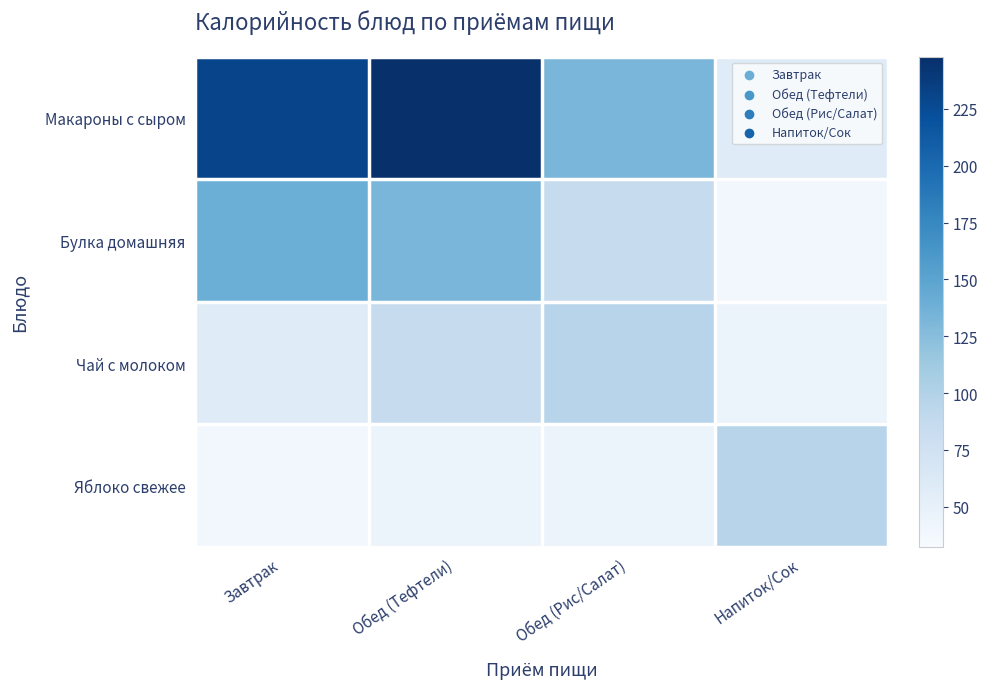

What is the total value across all series at Завтрак?

467